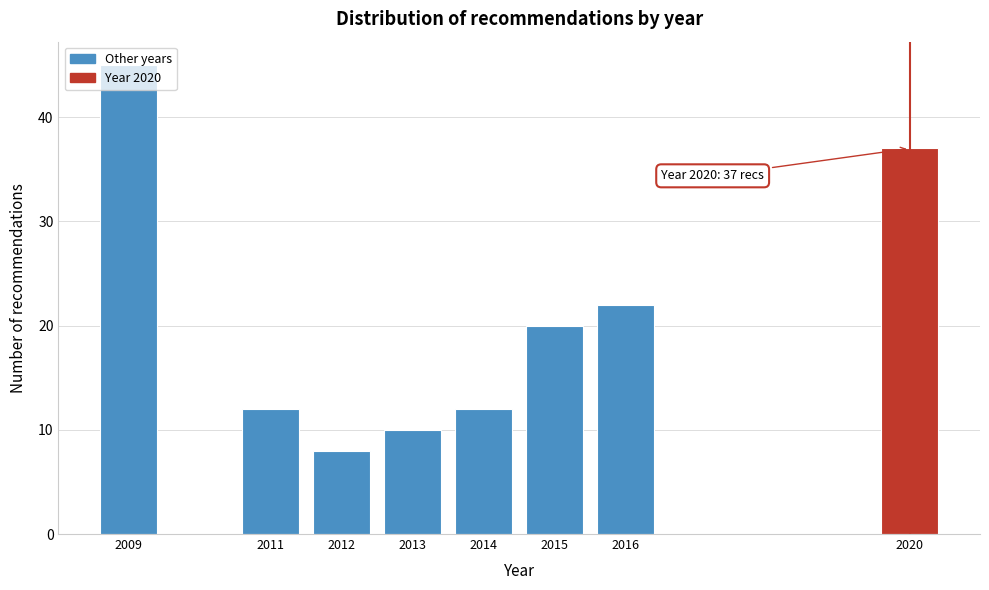

What is the greatest value displayed?

45